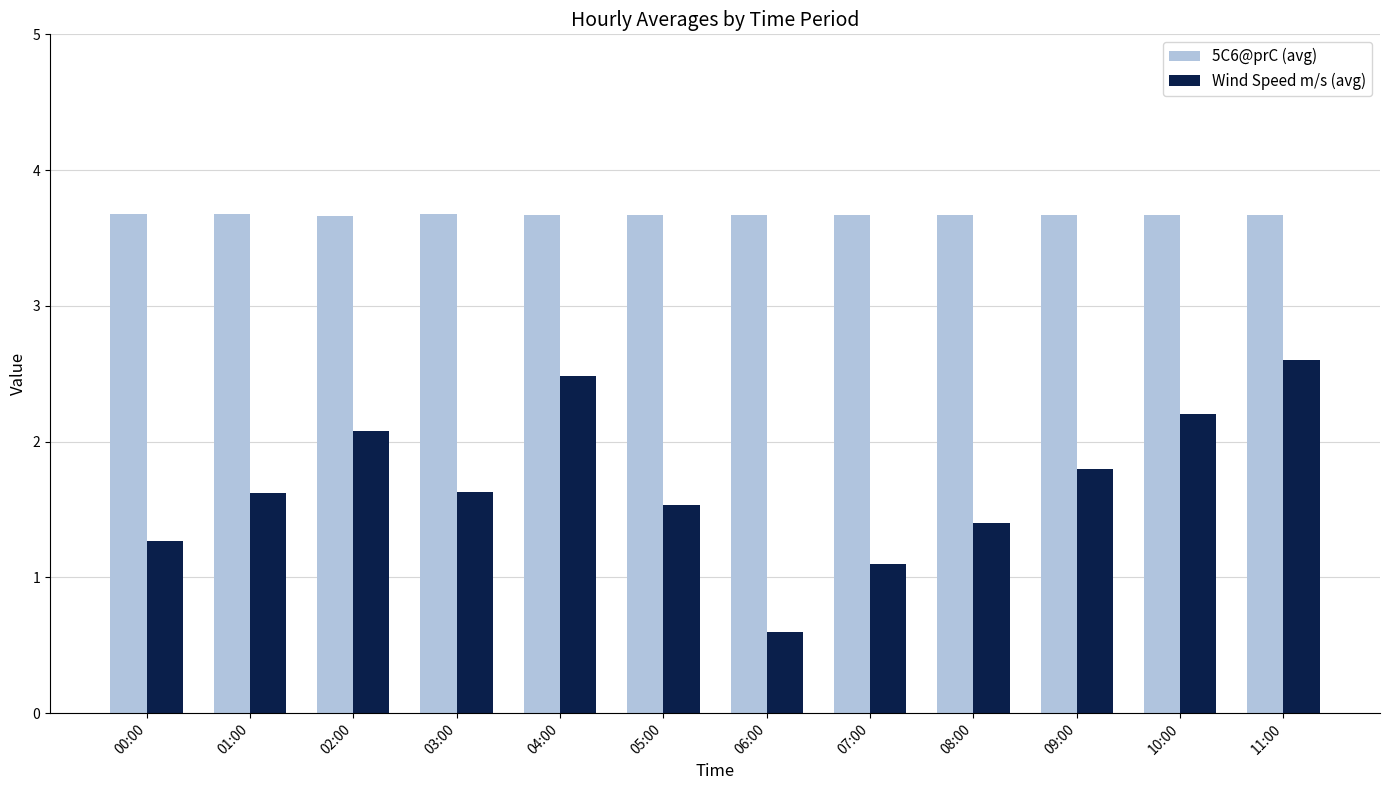

What is the total value across all series at 01:00?

5.3